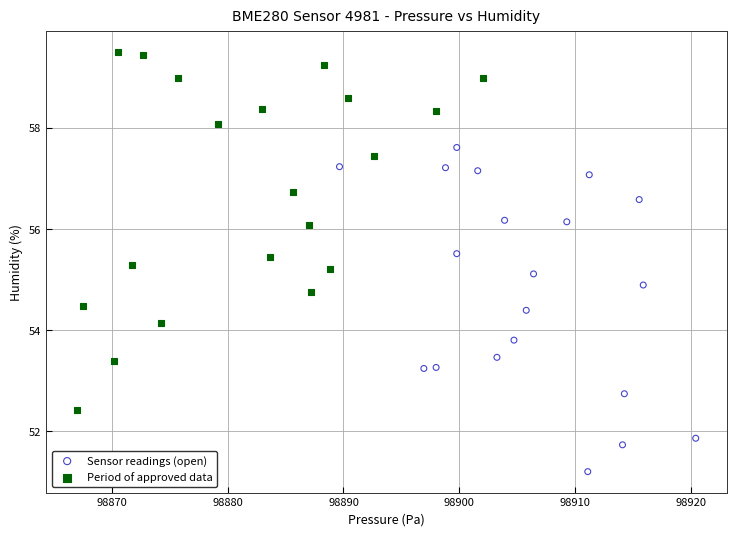

Which series has the widest spread of Y values?

Period of approved data